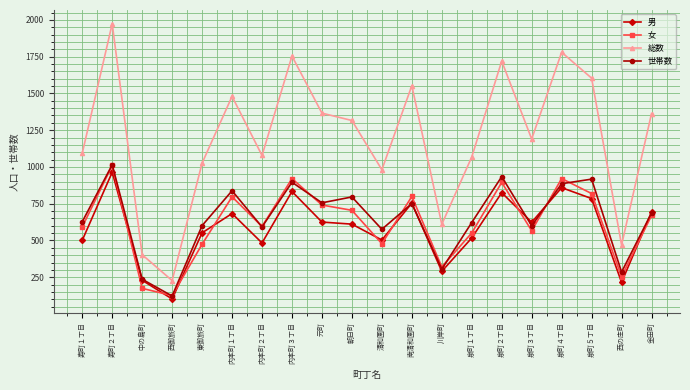

Which category has the lowest value in the 女 series?

西御旅町